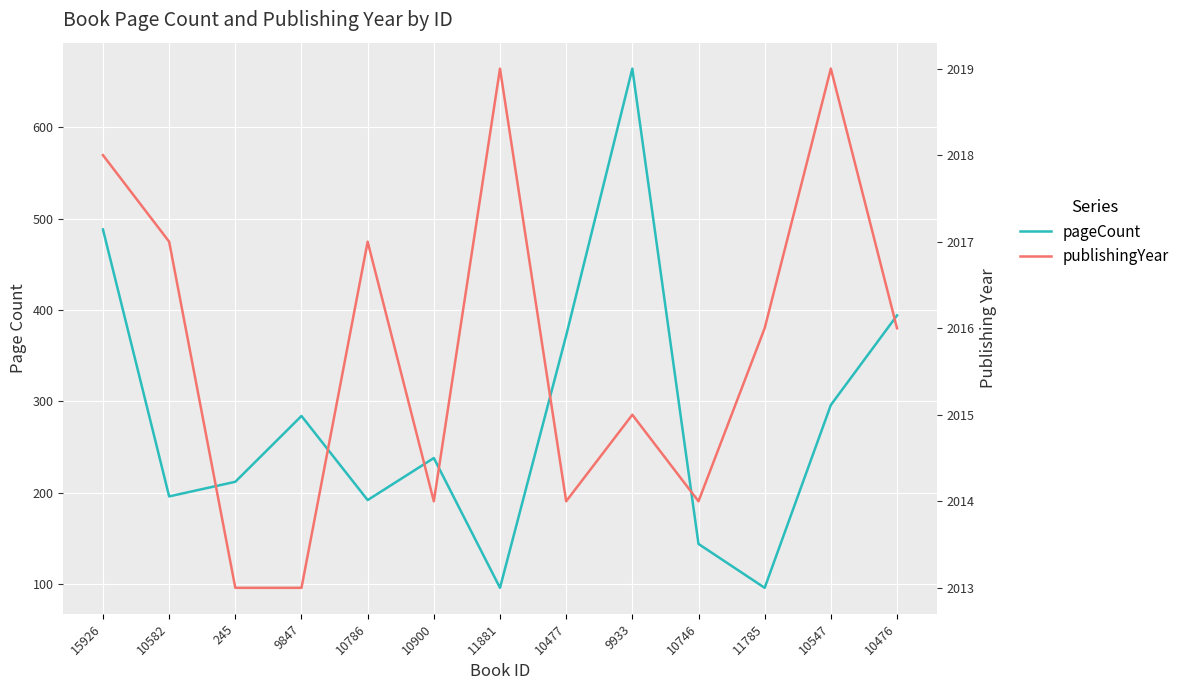

True or false: publishingYear and pageCount cross at least once.

False